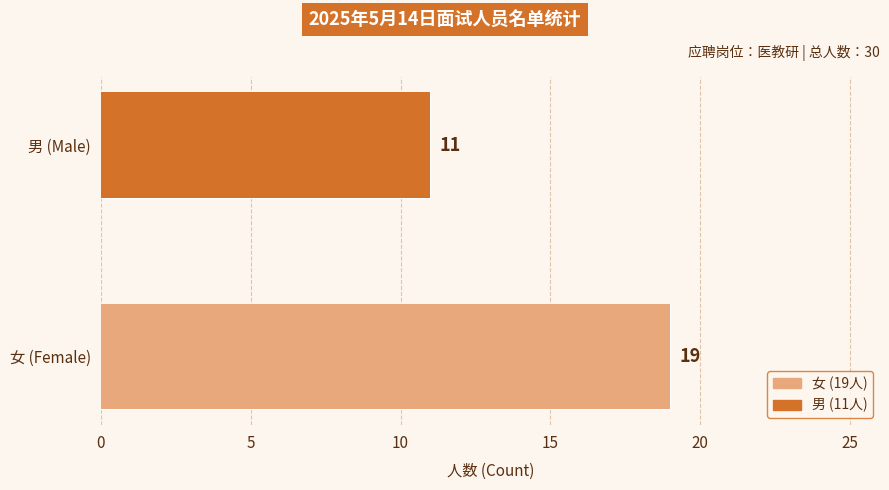

Reading left to right, transcribe all the data shown in this chart.

19	11